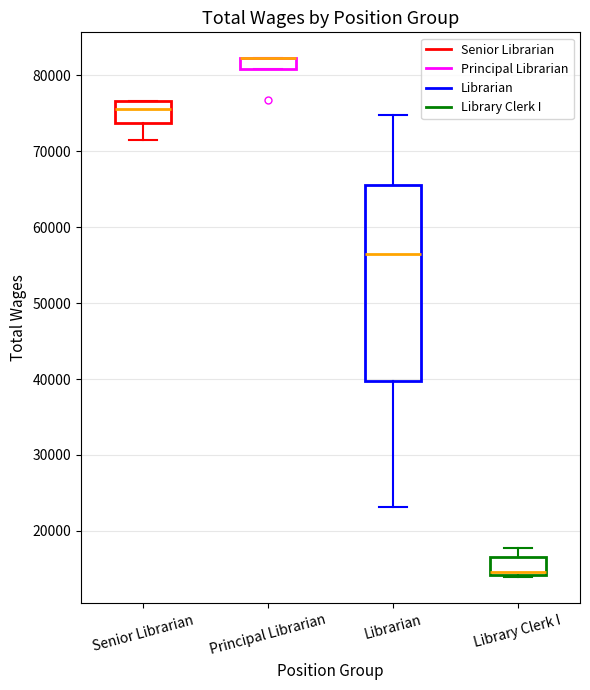

Comparing the boxes themselves (not the whiskers), which one is the tallest?

Librarian